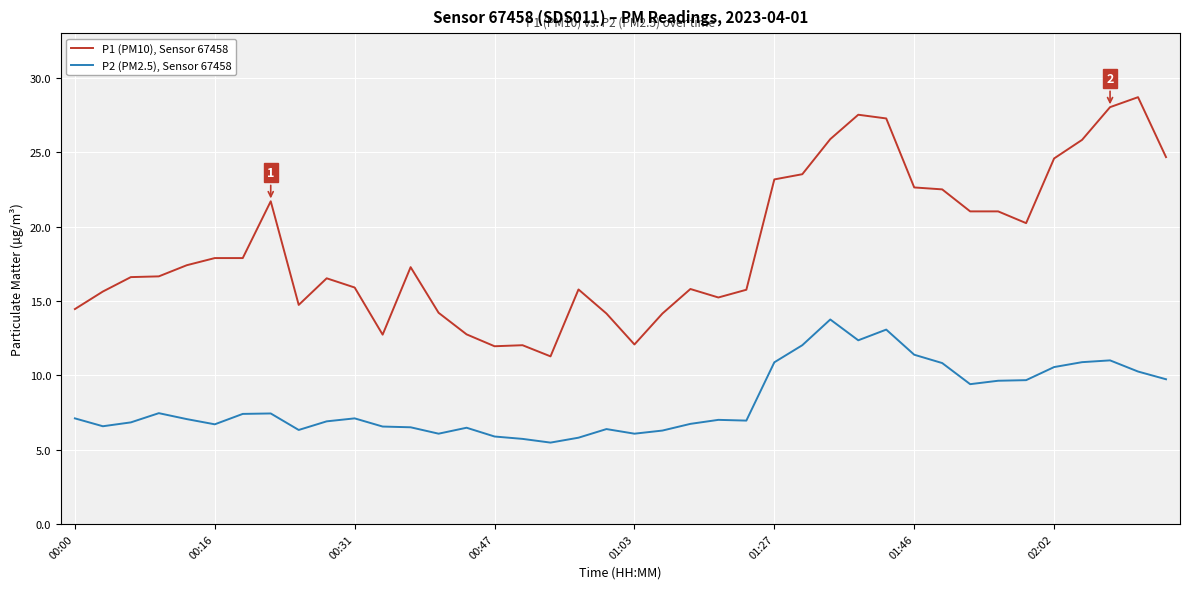

List the series in order of their overall mean, lowest first.

P2 (PM2.5), Sensor 67458, P1 (PM10), Sensor 67458